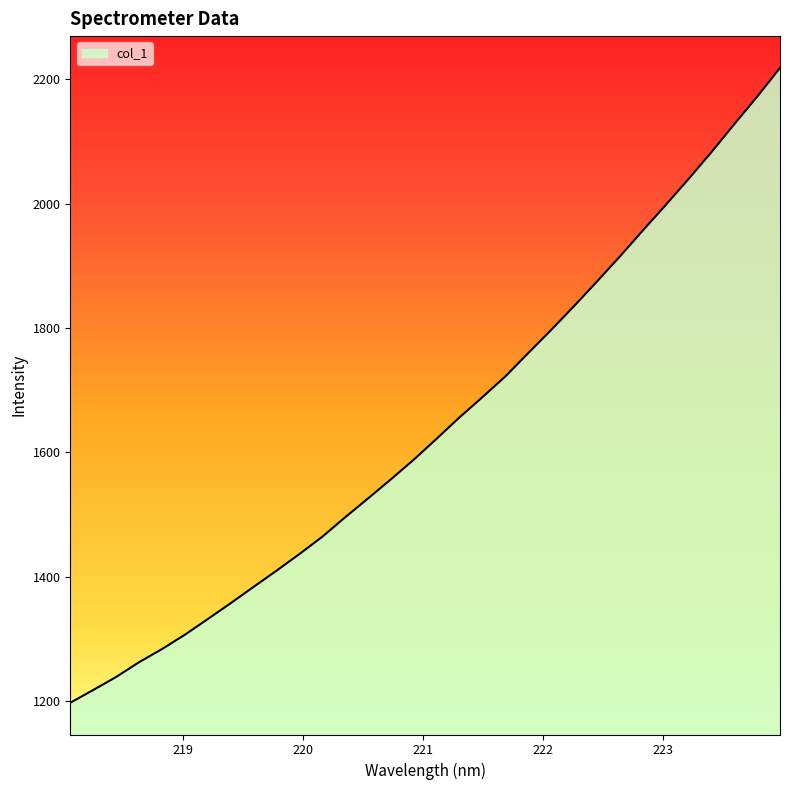

What is the difference between the maximum and minimum values?

1021.4